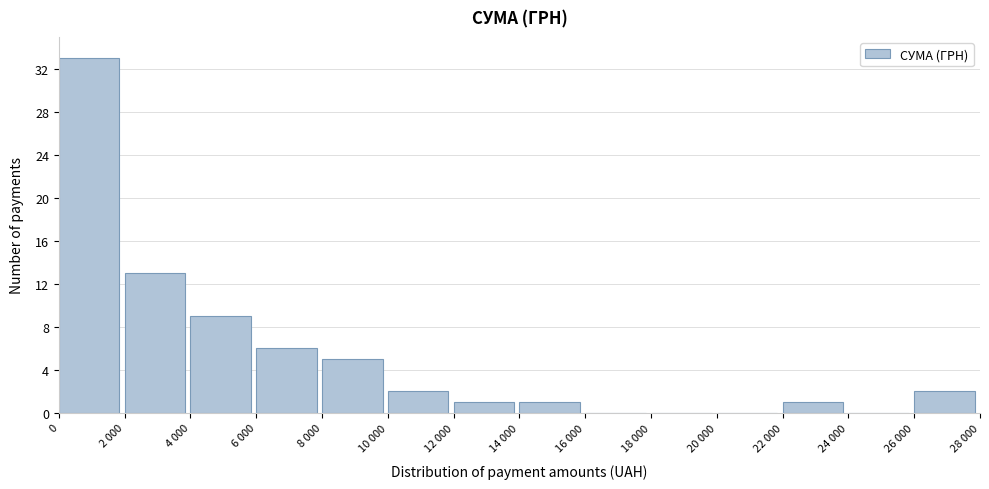

Reading right to left, extract all data points from this chart.

26 000=2	24 000=0	22 000=1	20 000=0	18 000=0	16 000=0	14 000=1	12 000=1	10 000=2	8 000=5	6 000=6	4 000=9	2 000=13	0=33